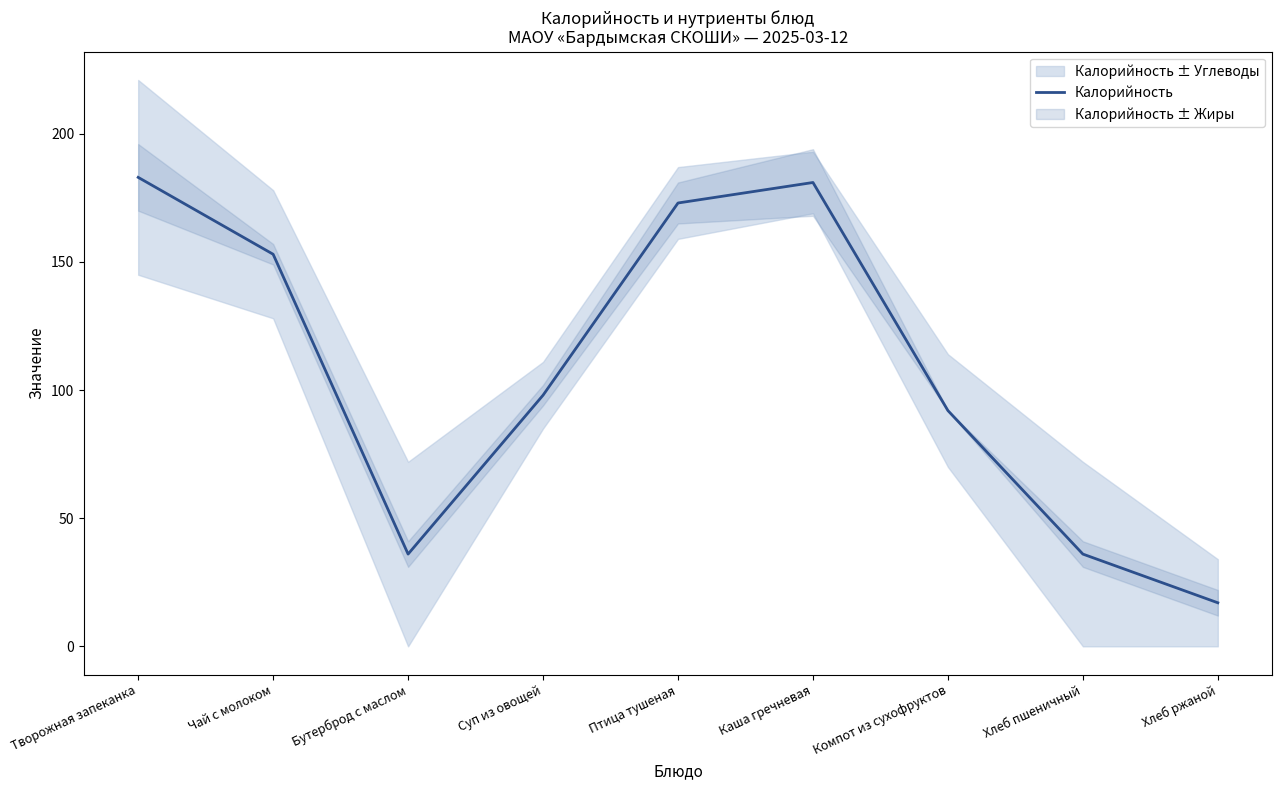

What is the sum of the values at Хлеб ржаной and Птица тушеная?

190